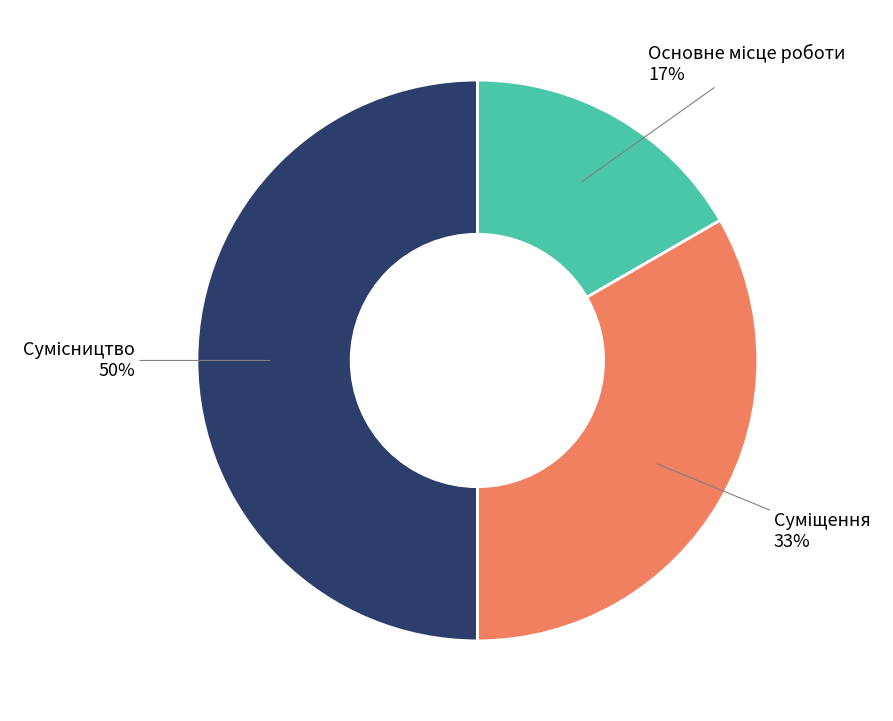

To the nearest percent, what is the average slice percentage?

33%